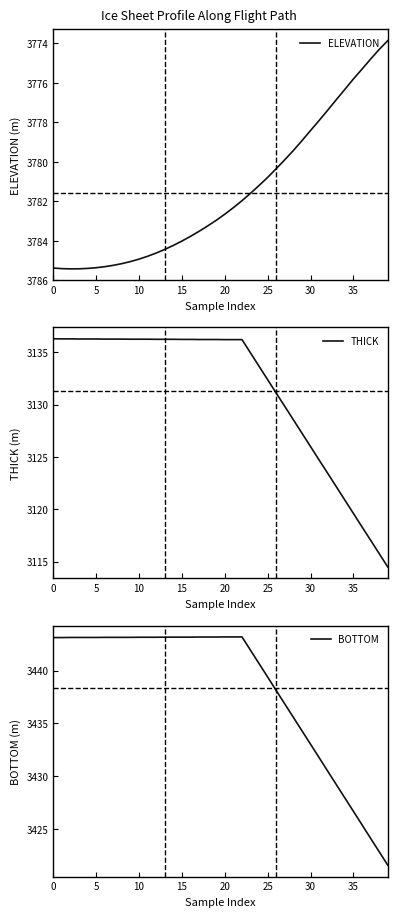

What is the highest value of the ELEVATION series?

3785.4